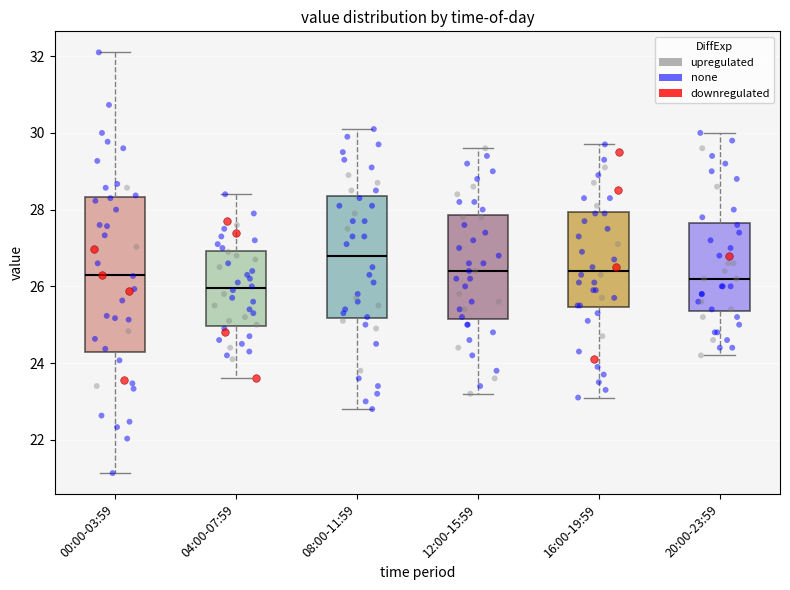

Which box's median line is the lowest?

04:00-07:59